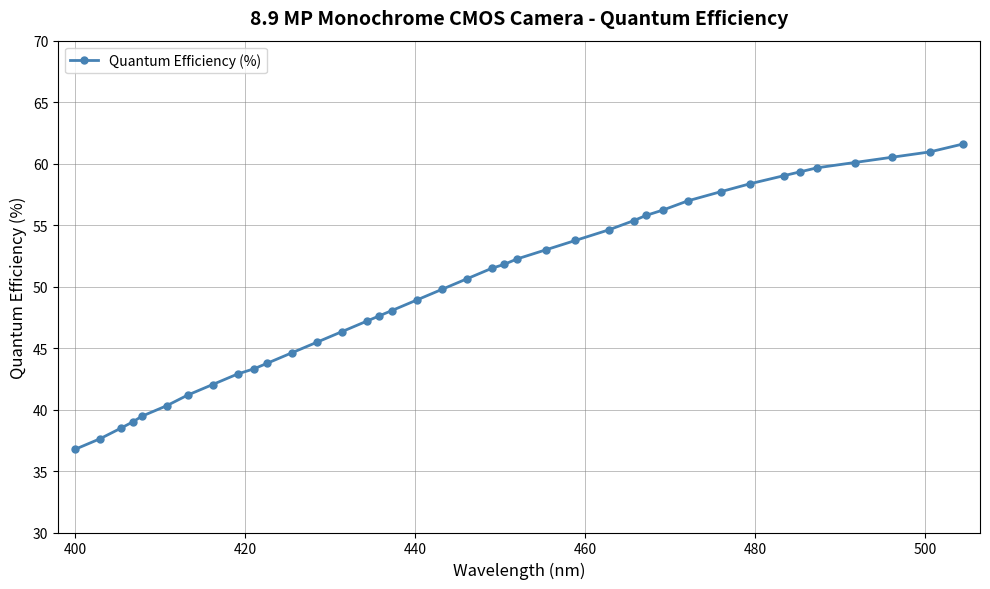

Does the chart display data point markers on the line(s)?

Yes